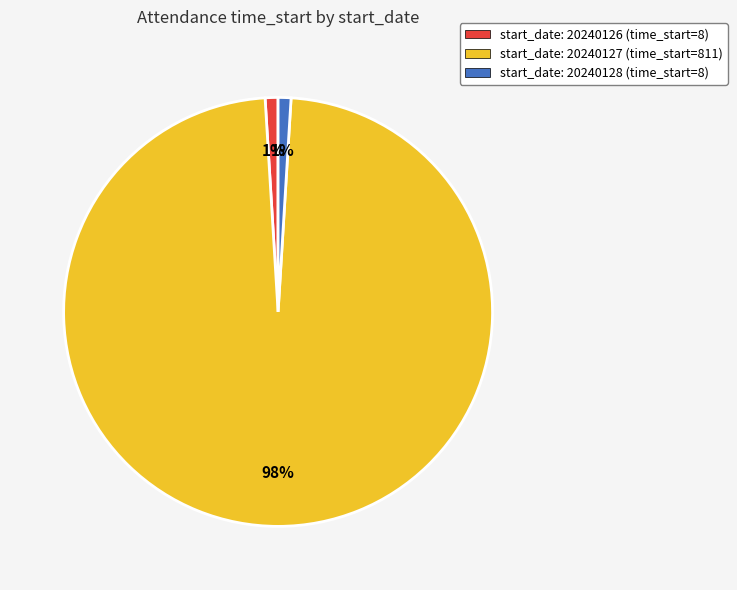

Is there a majority slice in this chart?

Yes